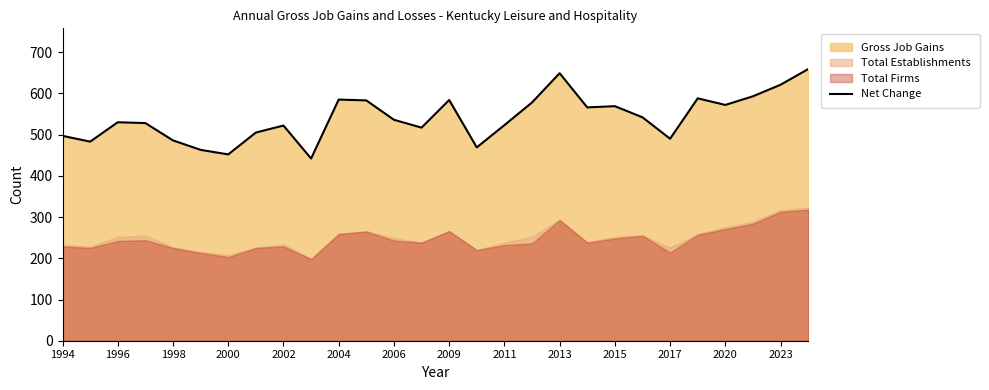

What is the label of the 1st point from the left?

1994